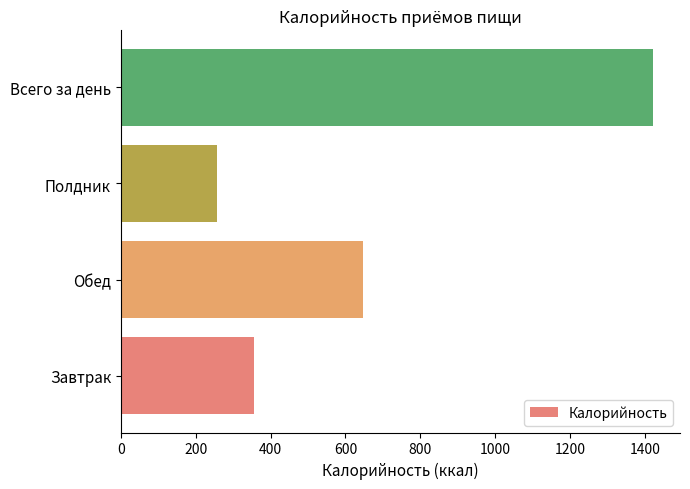

What is the change in value from Обед to Полдник?

-389.3